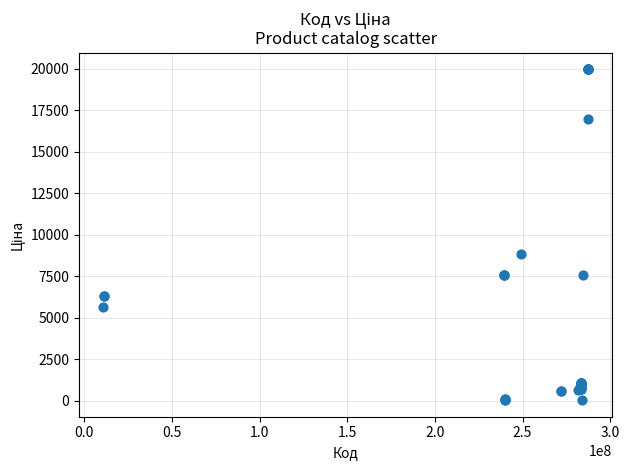

What Y value in the scatter plot is closest to 9998?

8856.7